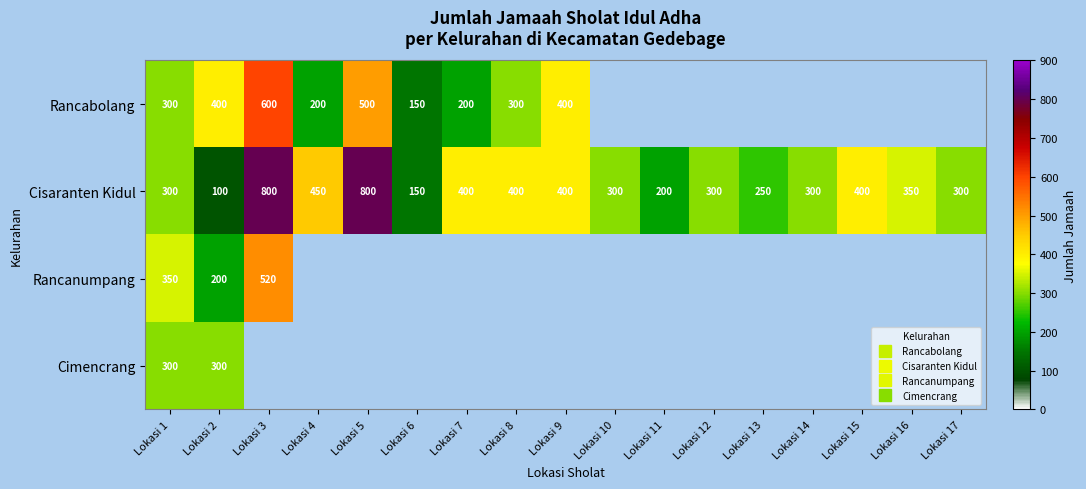

What is the average value of the Cisaranten Kidul series?

364.7